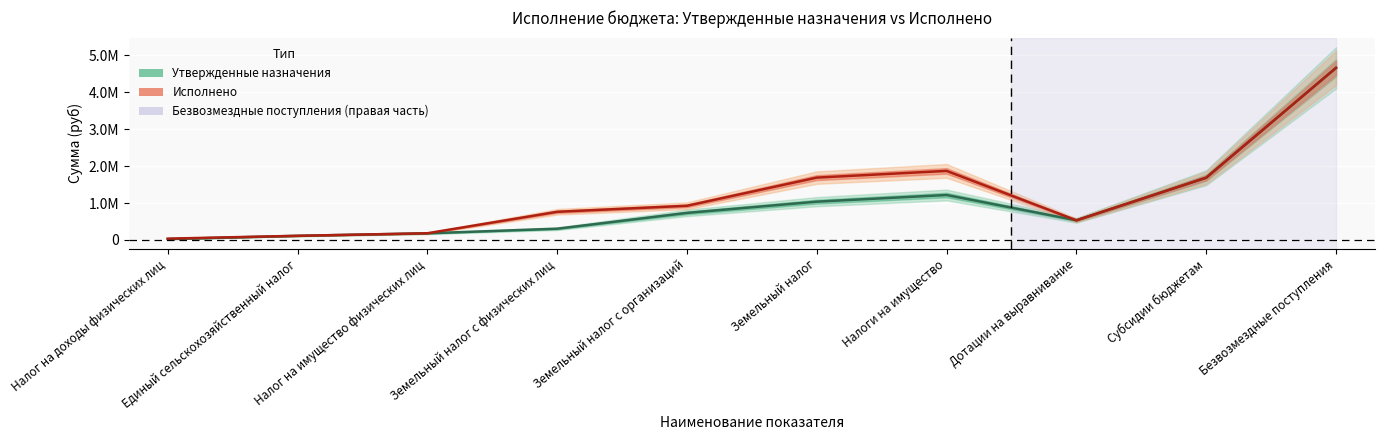

Reading left to right, transcribe all the data shown in this chart.

Утвержденные назначения: Налог на доходы физических лиц=24000.0	Единый сельскохозяйственный налог=111852.0	Налог на имущество физических лиц=180000.0	Земельный налог с физических лиц=305000.0	Земельный налог с организаций=733000.0	Земельный налог=1038000.0	Налоги на имущество=1218000.0	Дотации на выравнивание=532400.0	Субсидии бюджетам=1686551.8	Безвозмездные поступления=4662151.8
Исполнено: Налог на доходы физических лиц=35890.6	Единый сельскохозяйственный налог=112899.3	Налог на имущество физических лиц=181777.3	Земельный налог с физических лиц=763191.5	Земельный налог с организаций=926259.6	Земельный налог=1689451.1	Налоги на имущество=1871228.4	Дотации на выравнивание=532400.0	Субсидии бюджетам=1686551.8	Безвозмездные поступления=4662151.8